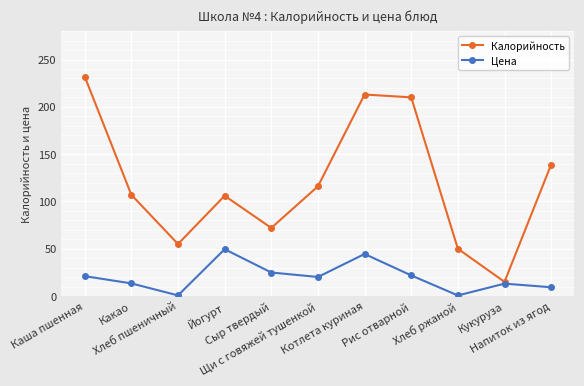

What is the difference between the second highest and second lowest values in the Цена series?

43.8